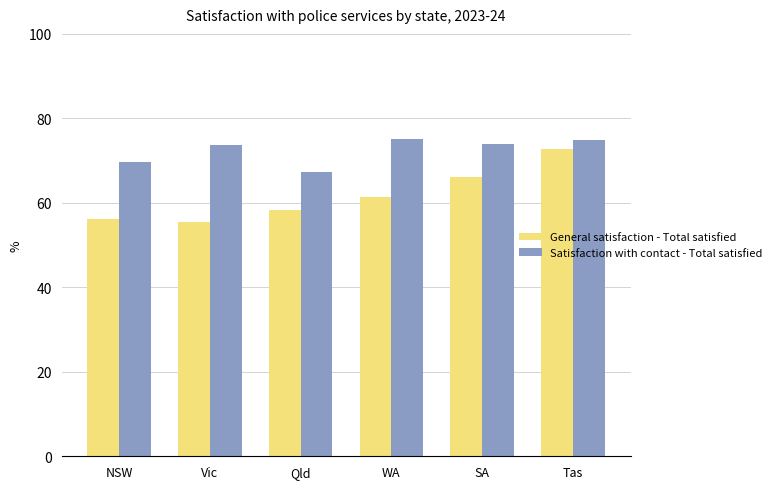

What is the difference between the highest and lowest values at WA?

13.6